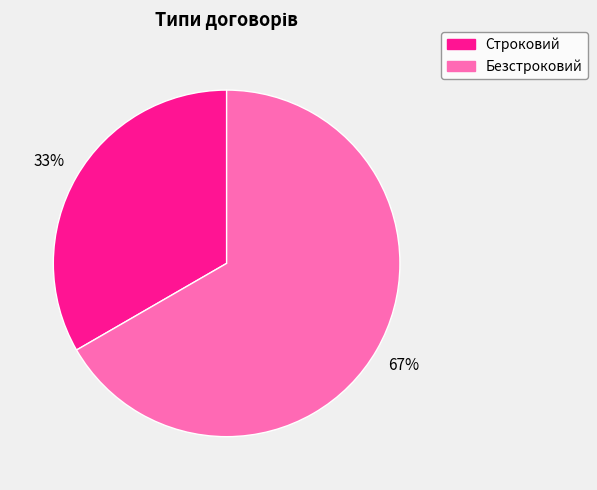

How many segments does this pie chart have?

2